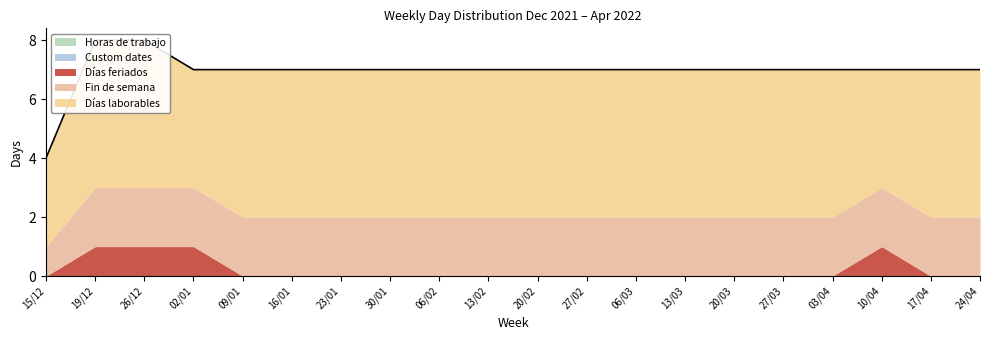

Between 13/03 and 24/04, which is larger?

13/03